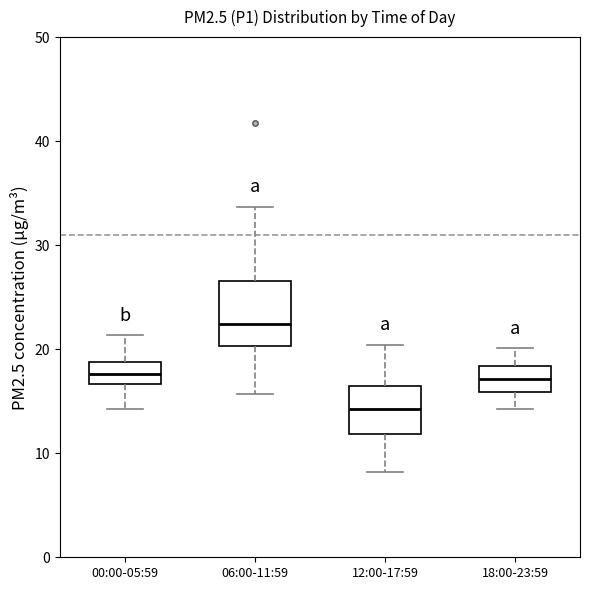

Reading left to right, read every box against the y-axis: the position of its median line, the range the box covers, and the ends of its whiskers. The values are not printed on the chart, so give them approximately, as read against the axis.

00:00-05:59: median 18, box 17 to 19, whiskers 14 to 21
06:00-11:59: median 22, box 20 to 27, whiskers 16 to 34
12:00-17:59: median 14, box 12 to 16, whiskers 8 to 20
18:00-23:59: median 17, box 16 to 18, whiskers 14 to 20